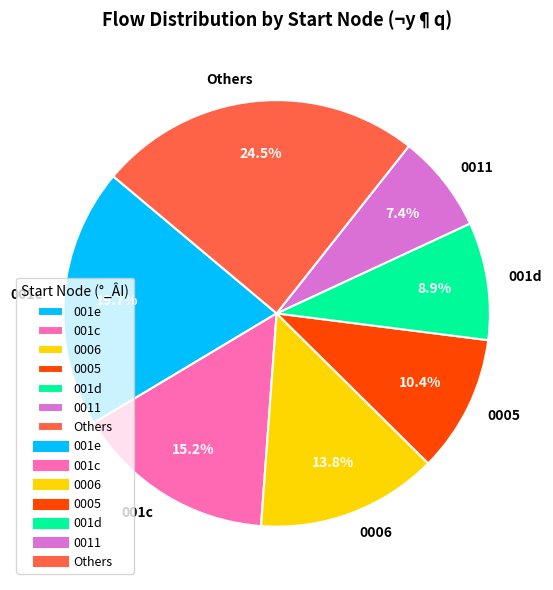

What is the smallest slice in the pie chart?

0011